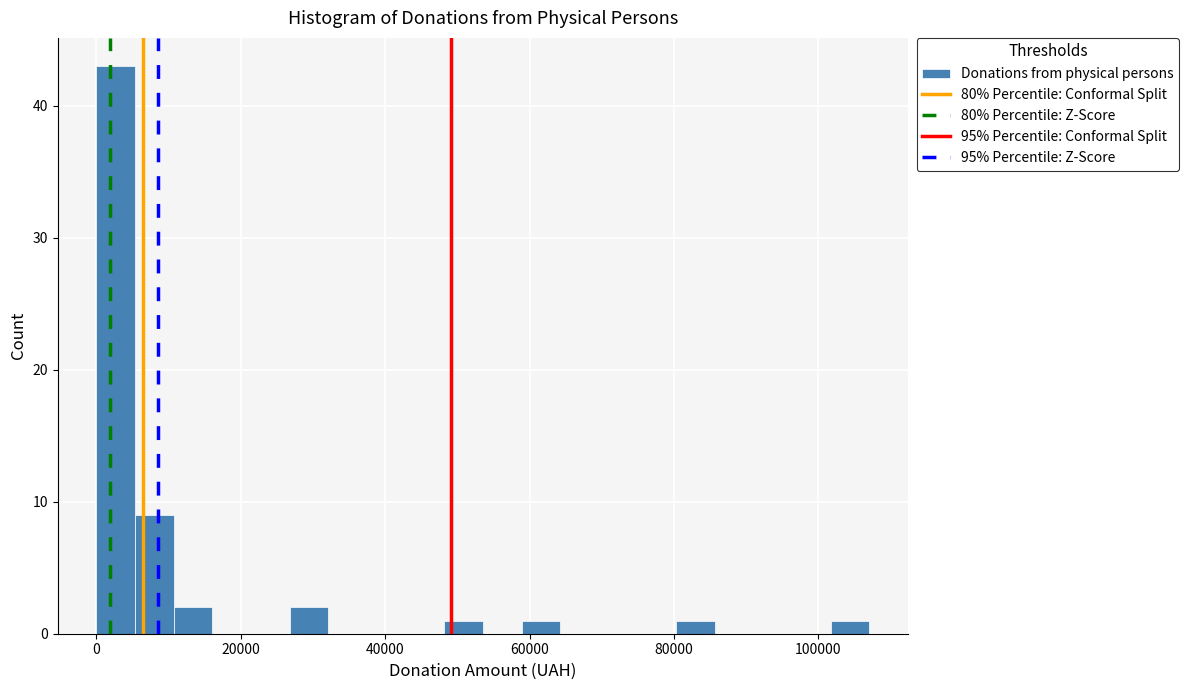

Around what value on the x-axis is the tallest bar? Give the approximate position of its centre, as read against the axis.

2000